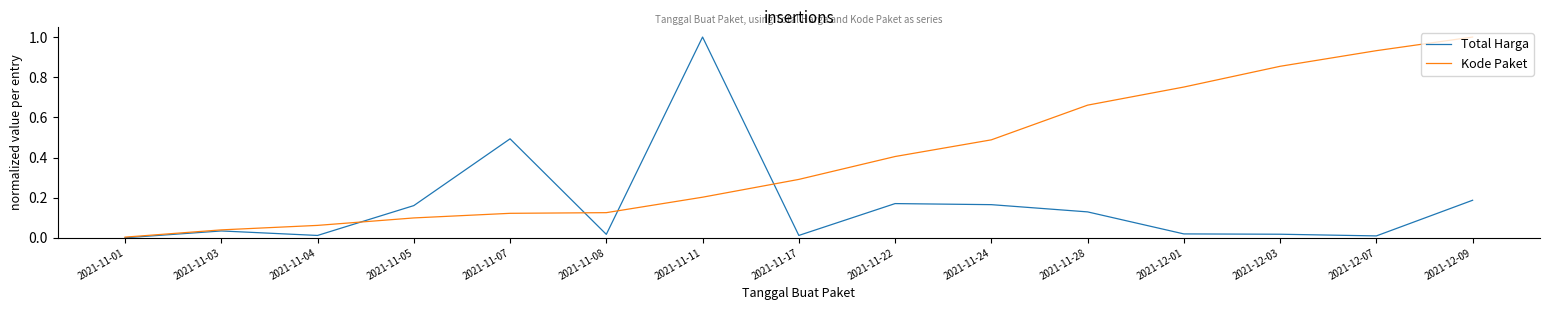

What position from the right is 2021-11-22?

7